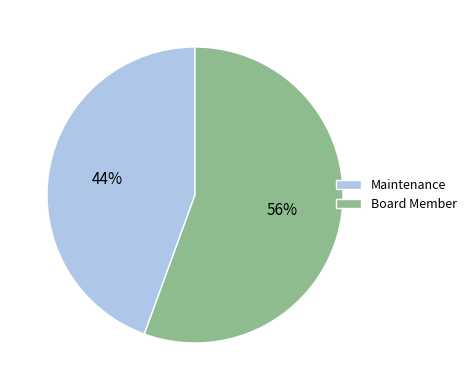

Is Maintenance the majority of the pie?

No